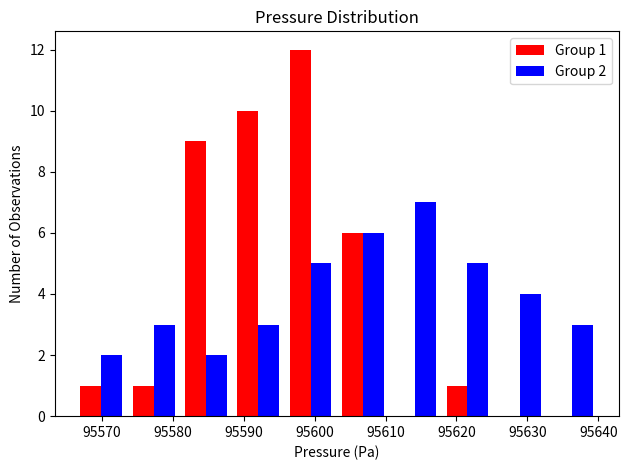

In the Group 2 series, which range on the x-axis has the tallest bar?

95610 to 95618